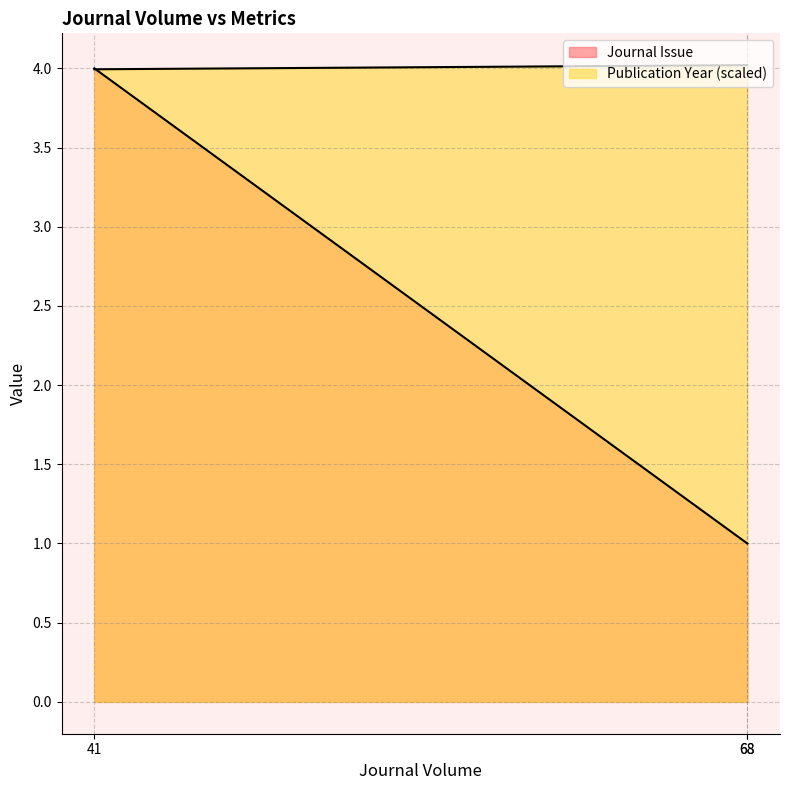

The value of Journal Issue at 41 is 6.6. True or false?

False